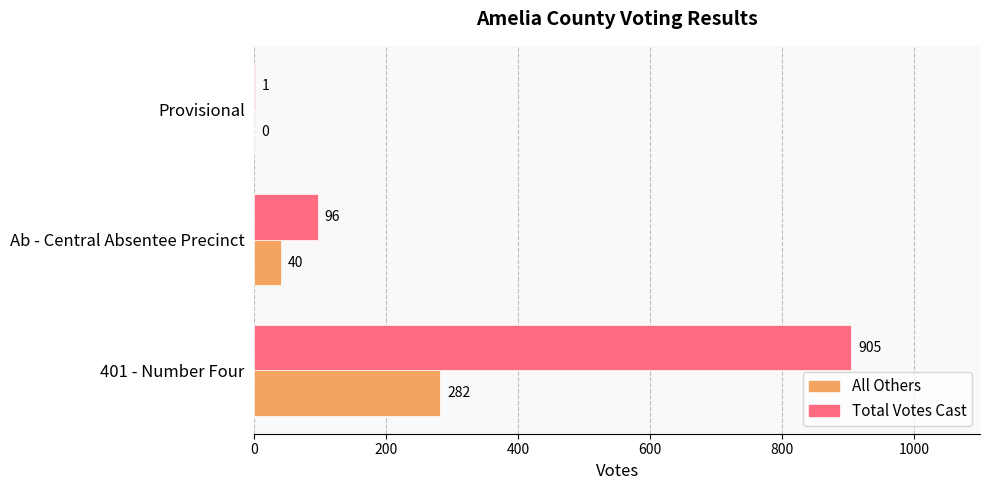

The All Others series shows 282 at 401 - Number Four. True or false?

True